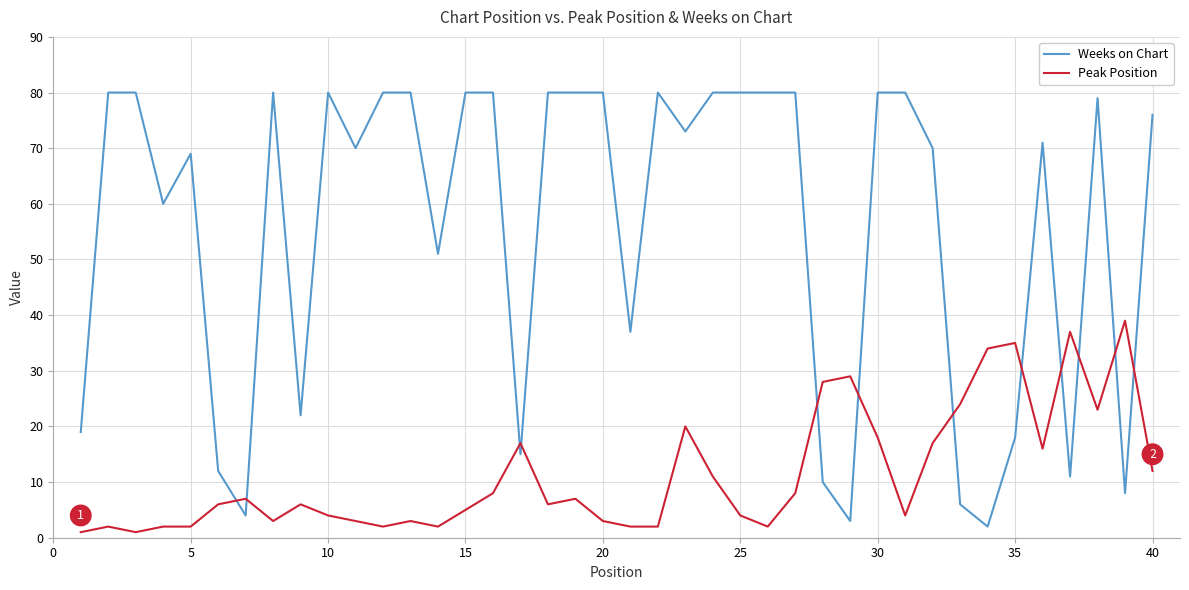

List the series in order of their overall mean, lowest first.

Peak Position, Weeks on Chart